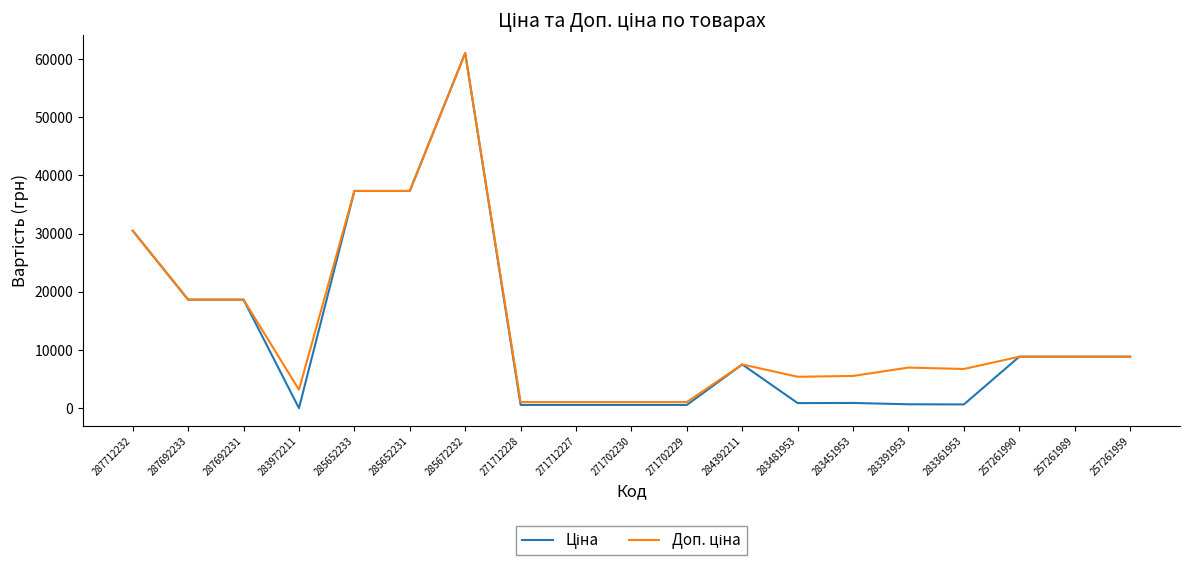

How many lines are shown in the chart?

2